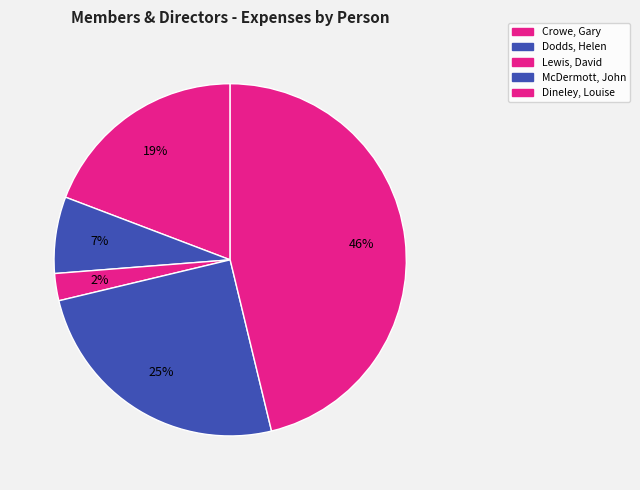

How many segments does this pie chart have?

5